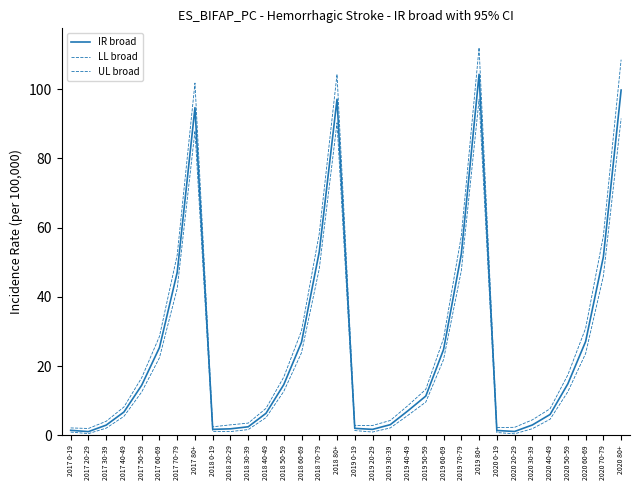

Reading left to right, what are all the values shown in this chart?

IR broad: 2017 0-19=1.5	2017 20-29=1.1	2017 30-39=3.0	2017 40-49=6.8	2017 50-59=14.5	2017 60-69=25.4	2017 70-79=47.1	2017 80+=94.7	2018 0-19=1.7	2018 20-29=1.9	2018 30-39=2.5	2018 40-49=6.4	2018 50-59=14.7	2018 60-69=26.9	2018 70-79=53.0	2018 80+=97.1	2019 0-19=2.0	2019 20-29=1.7	2019 30-39=3.1	2019 40-49=7.1	2019 50-59=11.4	2019 60-69=24.8	2019 70-79=52.4	2019 80+=104.3	2020 0-19=1.4	2020 20-29=1.1	2020 30-39=3.0	2020 40-49=6.0	2020 50-59=14.9	2020 60-69=27.1	2020 70-79=51.6	2020 80+=99.7
LL broad: 2017 0-19=1.0	2017 20-29=0.5	2017 30-39=2.1	2017 40-49=5.5	2017 50-59=12.5	2017 60-69=22.4	2017 70-79=42.4	2017 80+=87.9	2018 0-19=1.2	2018 20-29=1.1	2018 30-39=1.7	2018 40-49=5.2	2018 50-59=12.7	2018 60-69=23.9	2018 70-79=48.1	2018 80+=90.3	2019 0-19=1.4	2019 20-29=1.0	2019 30-39=2.2	2019 40-49=5.8	2019 50-59=9.6	2019 60-69=21.9	2019 70-79=47.5	2019 80+=97.0	2020 0-19=0.8	2020 20-29=0.5	2020 30-39=1.9	2020 40-49=4.7	2020 50-59=12.6	2020 60-69=23.6	2020 70-79=46.0	2020 80+=91.5
UL broad: 2017 0-19=2.2	2017 20-29=2.0	2017 30-39=4.1	2017 40-49=8.2	2017 50-59=16.7	2017 60-69=28.6	2017 70-79=52.1	2017 80+=101.7	2018 0-19=2.5	2018 20-29=3.0	2018 30-39=3.5	2018 40-49=7.8	2018 50-59=16.8	2018 60-69=30.2	2018 70-79=58.3	2018 80+=104.3	2019 0-19=2.8	2019 20-29=2.9	2019 30-39=4.3	2019 40-49=8.6	2019 50-59=13.3	2019 60-69=28.0	2019 70-79=57.6	2019 80+=112.0	2020 0-19=2.3	2020 20-29=2.3	2020 30-39=4.5	2020 40-49=7.7	2020 50-59=17.5	2020 60-69=30.9	2020 70-79=57.6	2020 80+=108.5